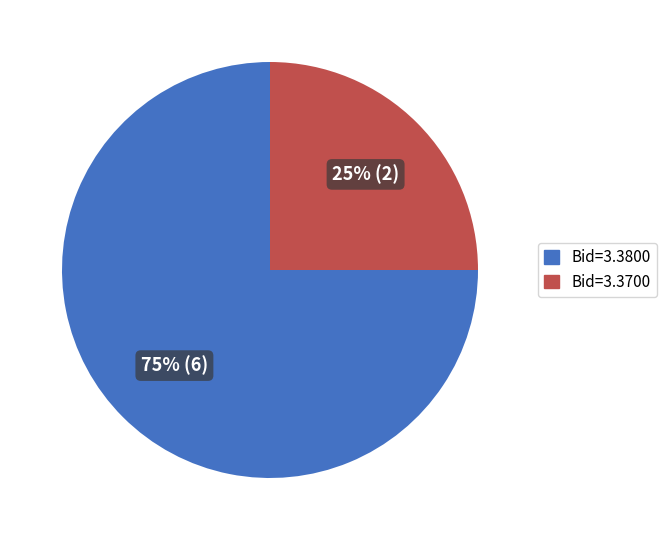

How many segments does this pie chart have?

2